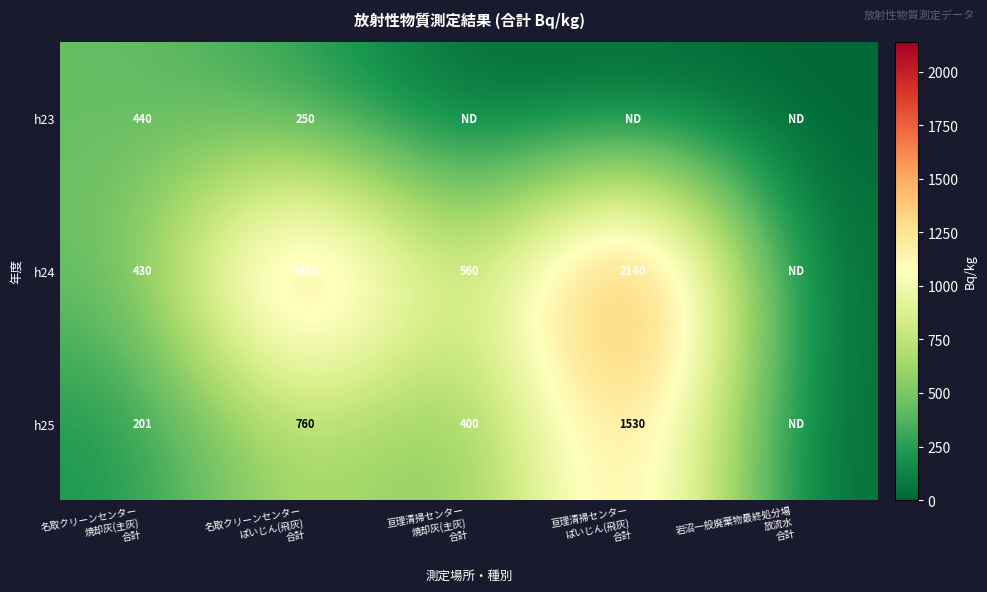

What is the difference between the h23 values at 岩沼一般廃棄物最終処分場 放流水 合計 and 名取クリーンセンター ぱいじん(飛灰) 合計?

250